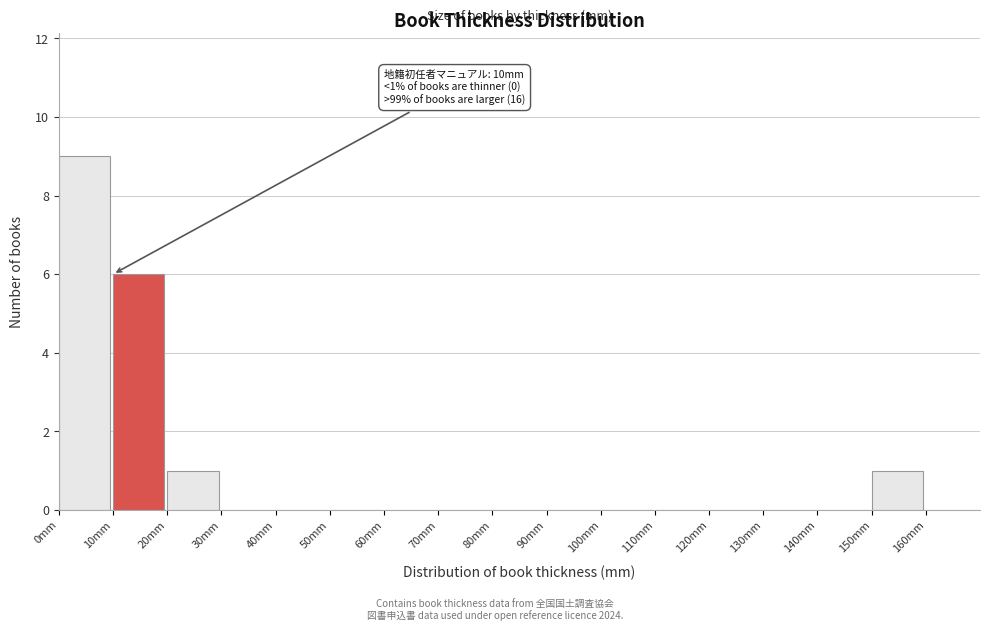

Which range on the x-axis has the tallest bar?

0 to 10